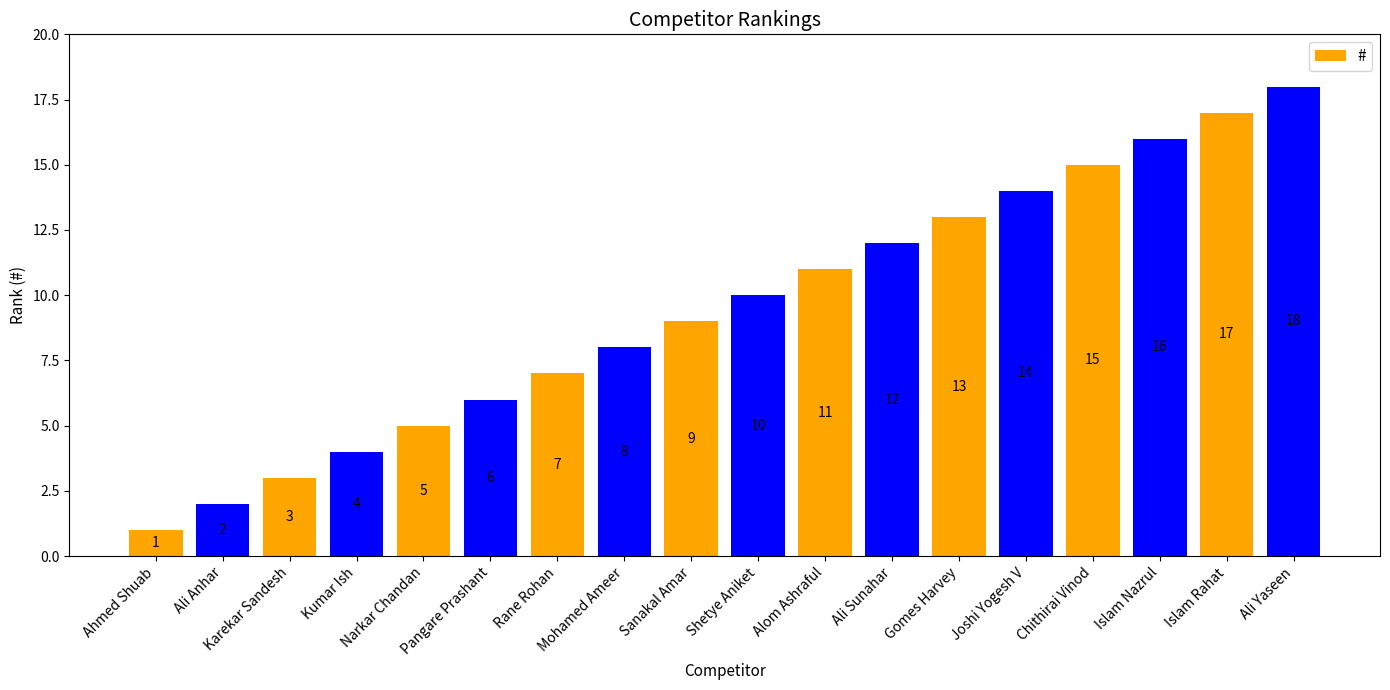

Approximately how many times larger is the value at Narkar Chandan compared to Pangare Prashant?

0.8